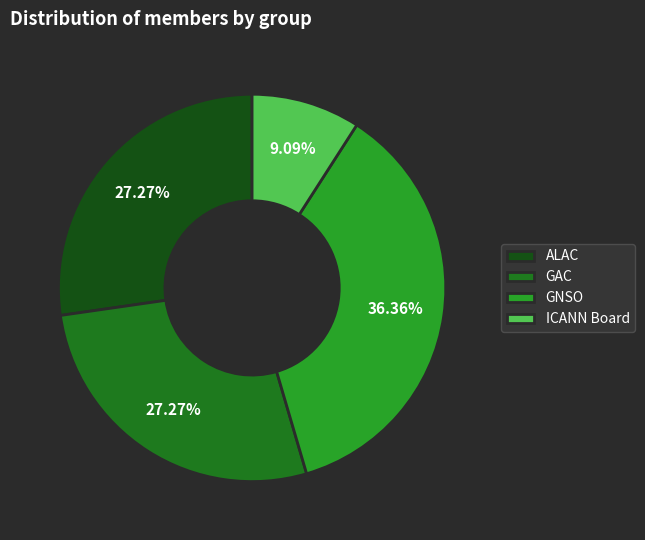

True or false: GNSO accounts for 36% of the total.

True